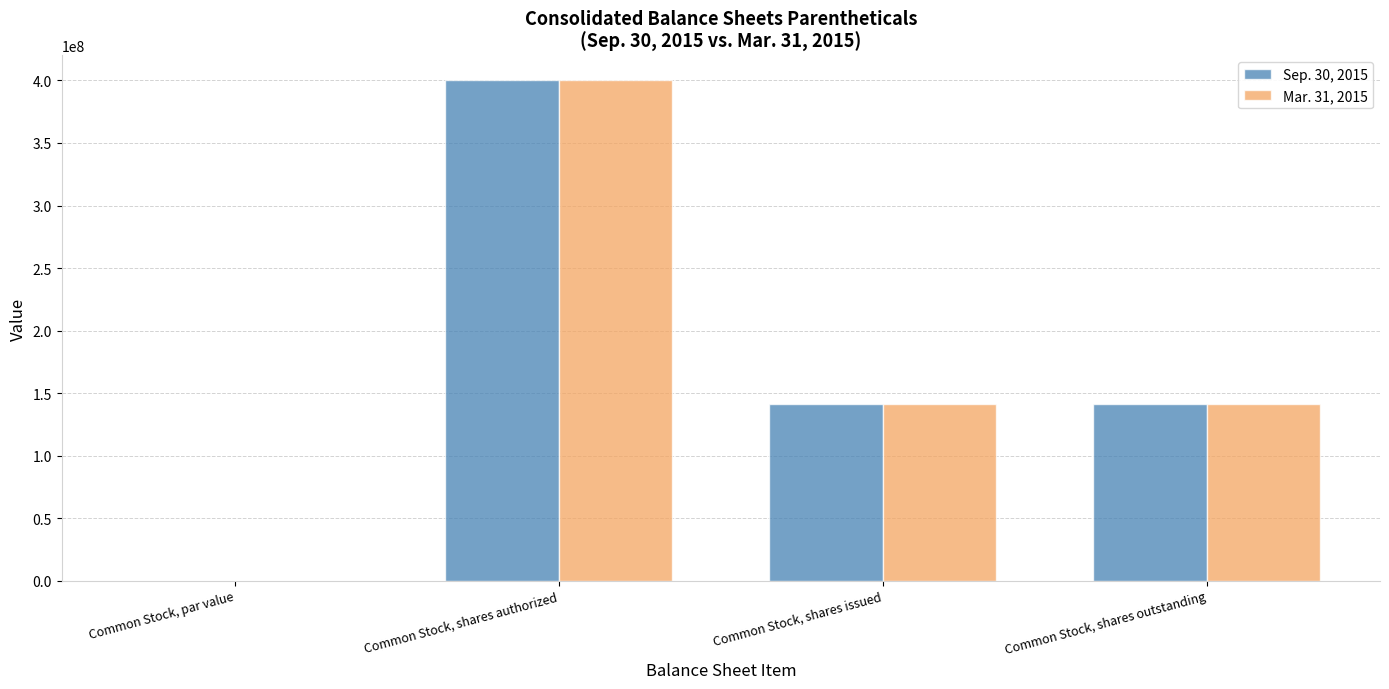

What is the sum of all Mar. 31, 2015 values?

681763934.0